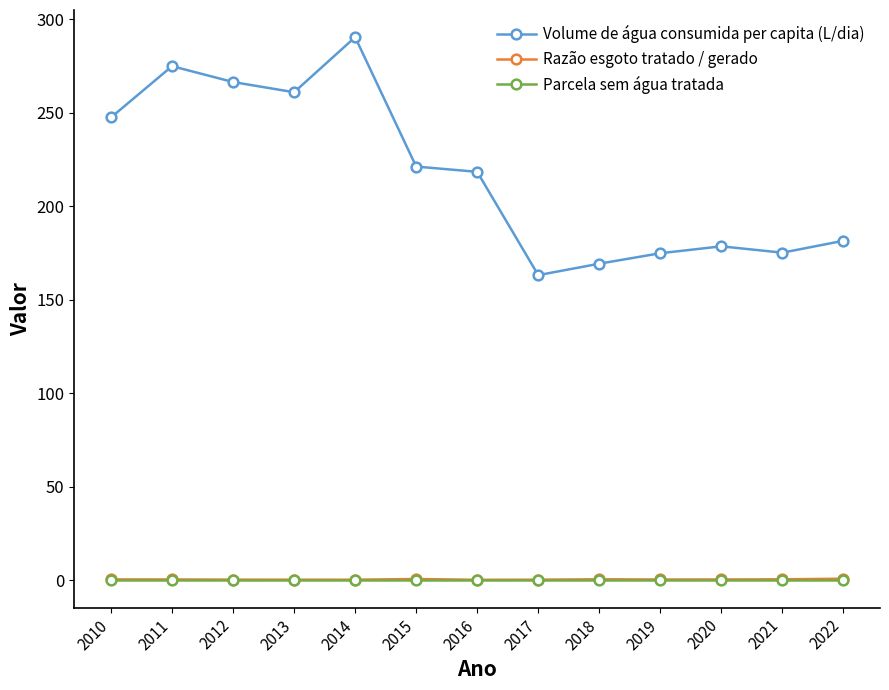

Which series changed the most between 2015 and 2018?

Volume de água consumida per capita (L/dia)